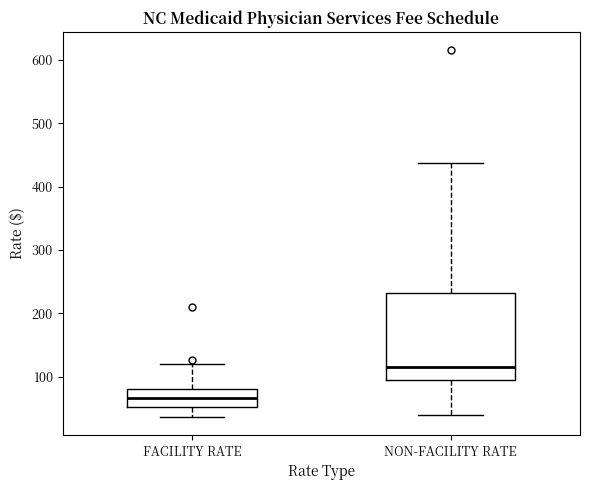

Reading left to right, read every box against the y-axis: the position of its median line, the range the box covers, and the ends of its whiskers. The values are not printed on the chart, so give them approximately, as read against the axis.

FACILITY RATE: median 70, box 50 to 80, whiskers 40 to 120
NON-FACILITY RATE: median 110, box 90 to 230, whiskers 40 to 440